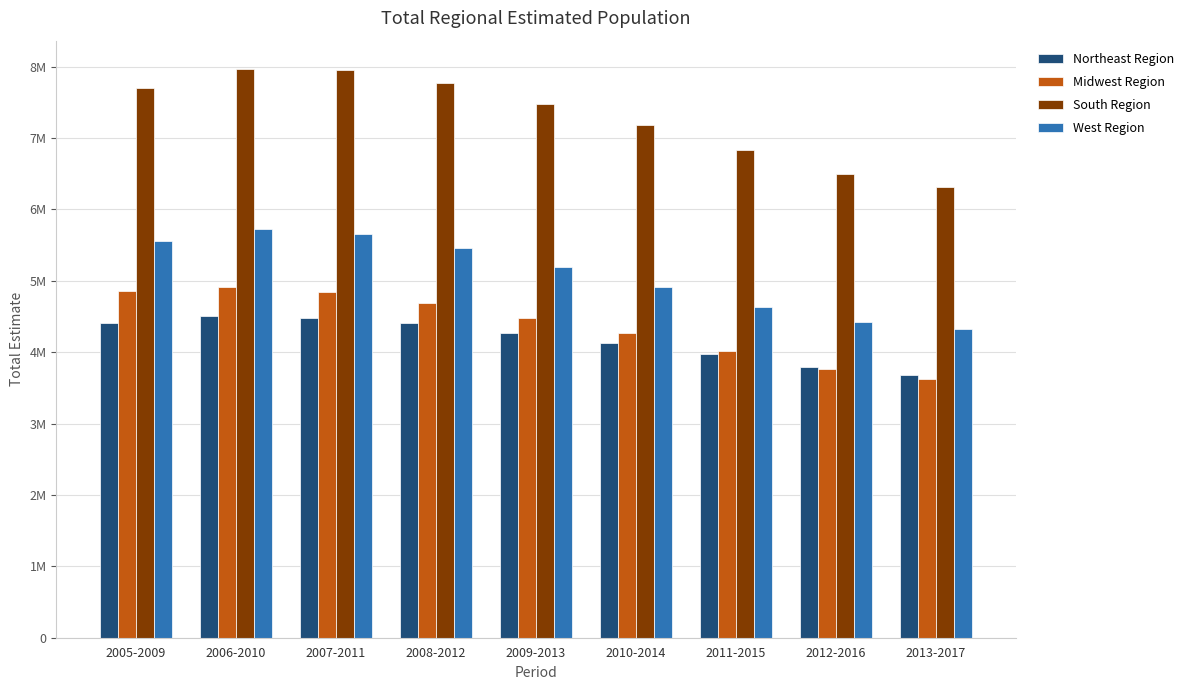

Which series has the largest range (max minus min)?

South Region